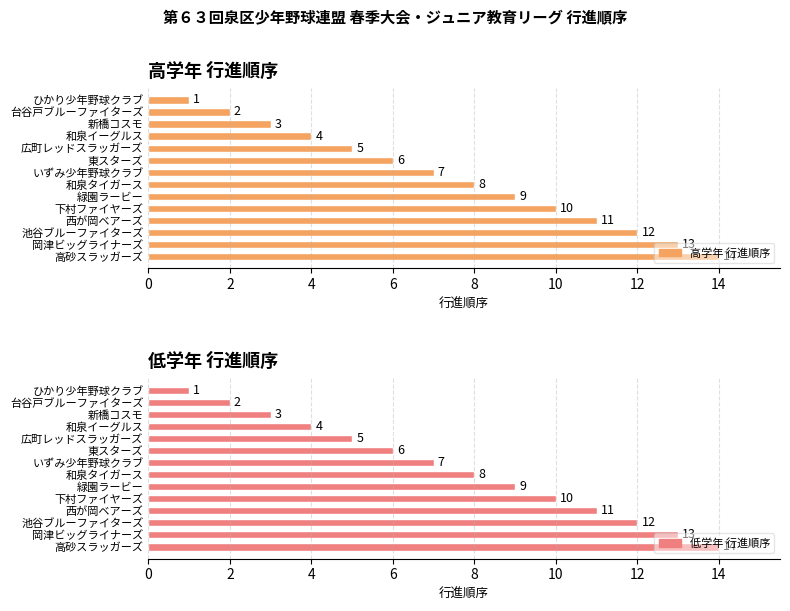

Reading left to right, list all the values displayed in this chart.

高学年 行進順序: 1	2	3	4	5	6	7	8	9	10	11	12	13	14
低学年 行進順序: 1	2	3	4	5	6	7	8	9	10	11	12	13	14